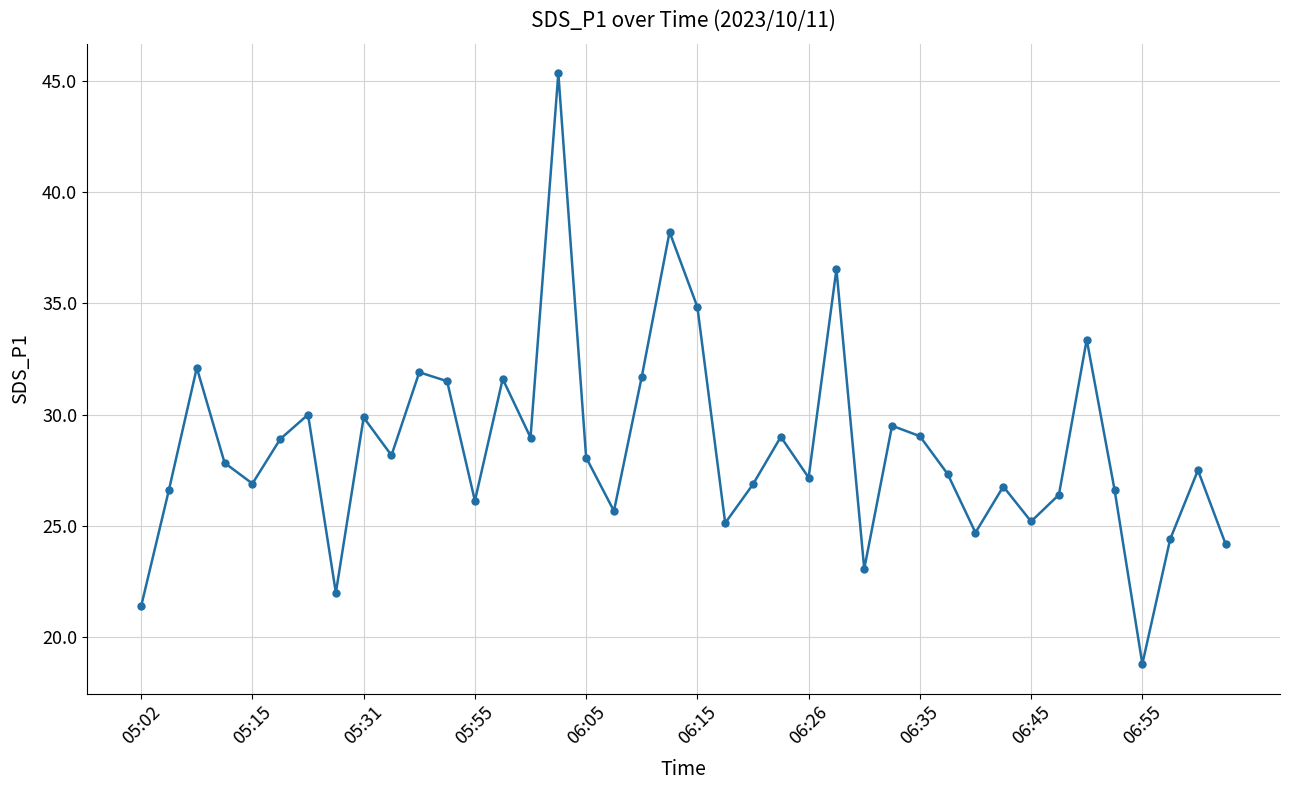

What is the difference between the maximum and minimum values?

26.5